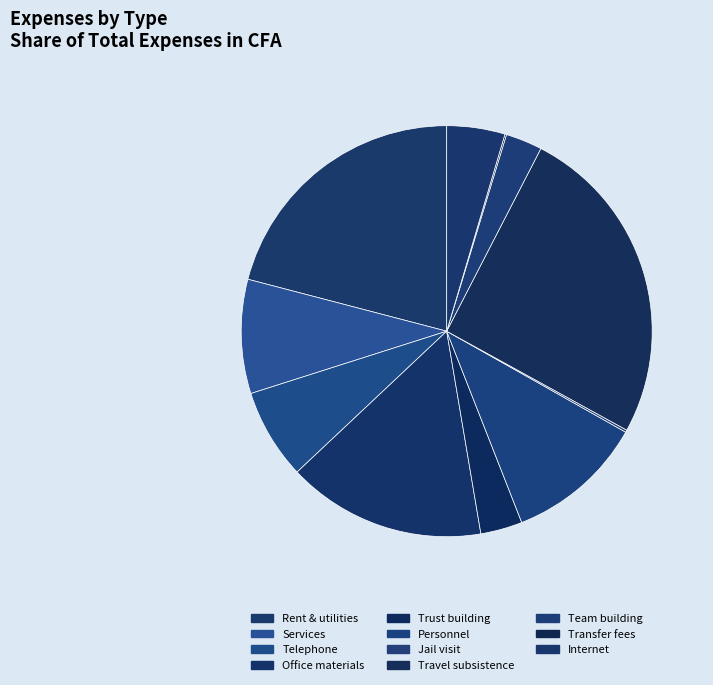

True or false: Team building accounts for 3% of the total.

True